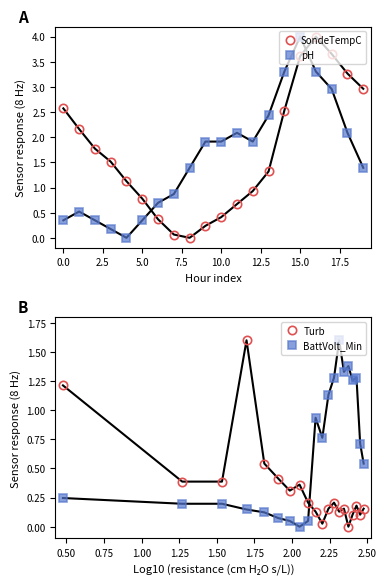

What is the greatest value displayed?

4.0